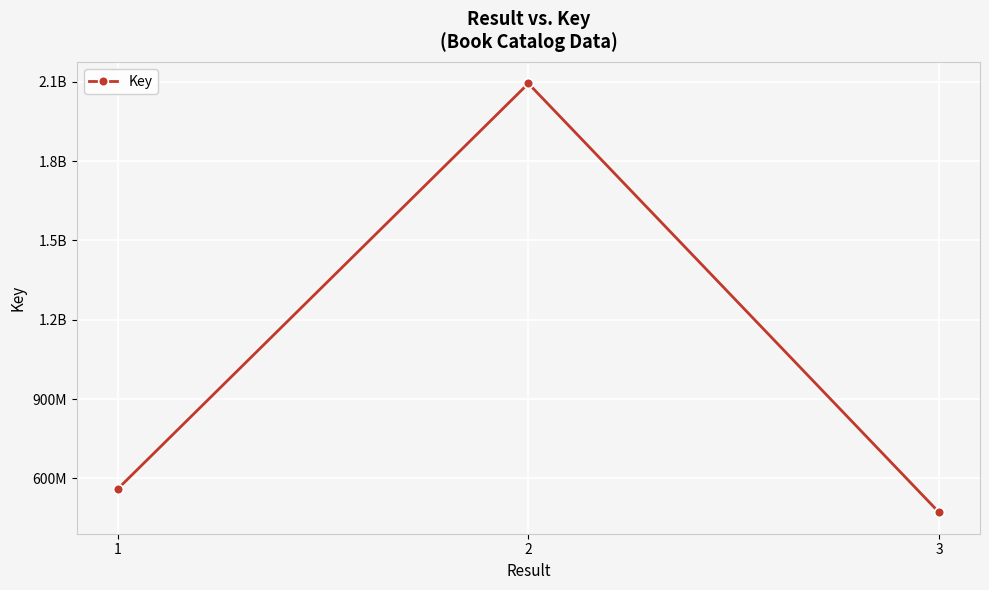

Rank the categories by value from highest to lowest.

2, 1, 3